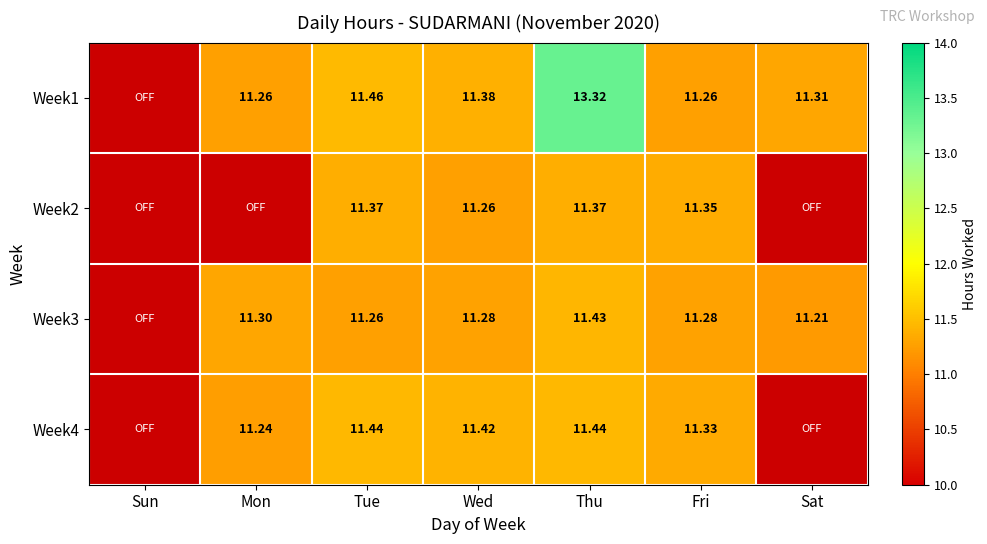

Is the value of Week4 at Tue greater than the value of Week1 at Thu?

No